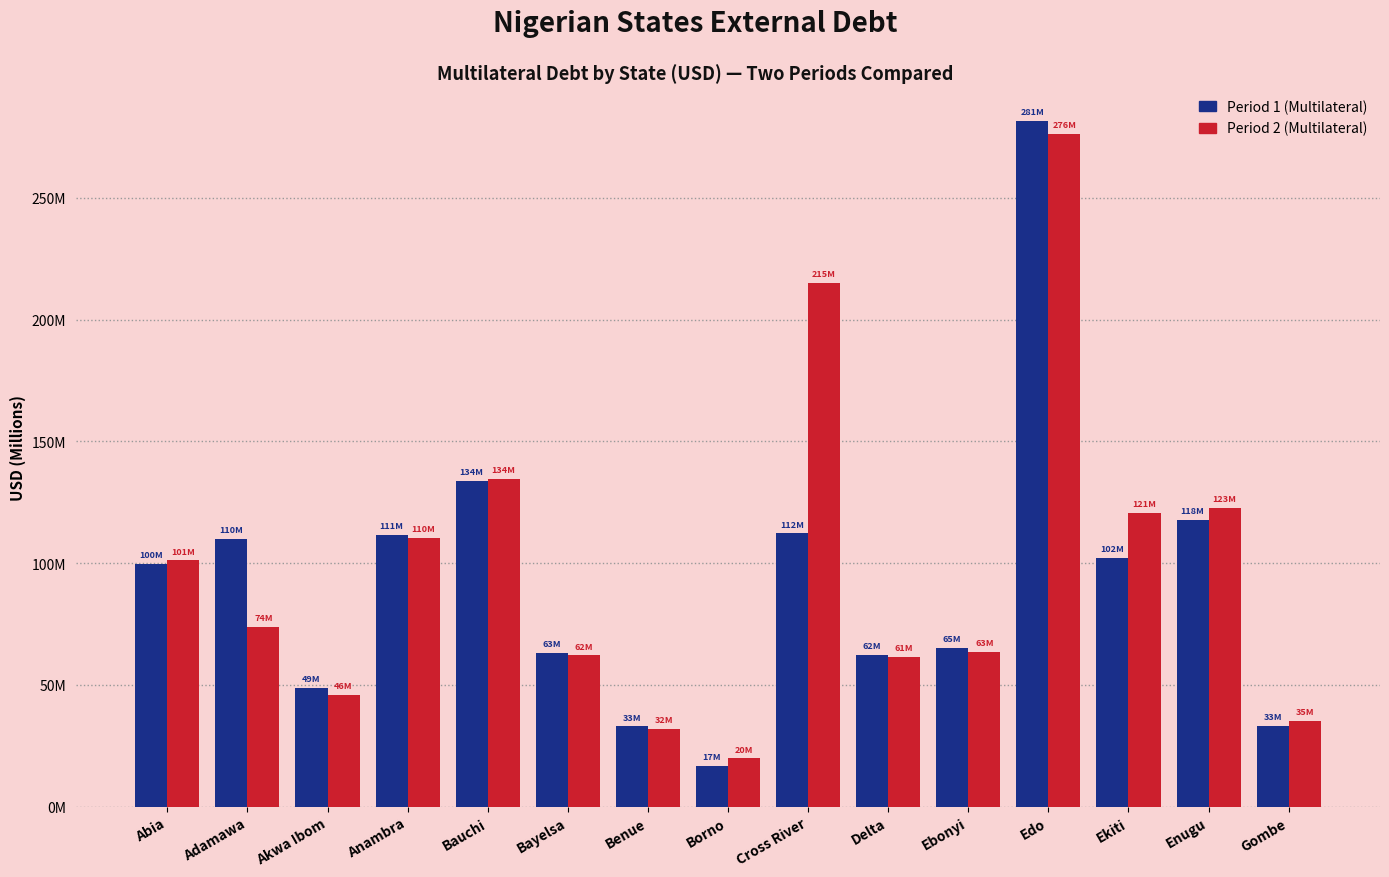

At Ekiti, list the series in order from largest to smallest.

Period 2 (Multilateral), Period 1 (Multilateral)